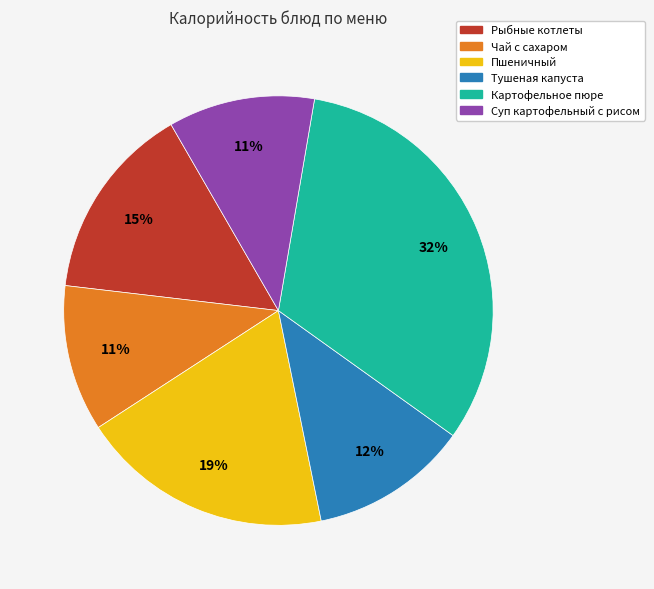

How many segments does this pie chart have?

6